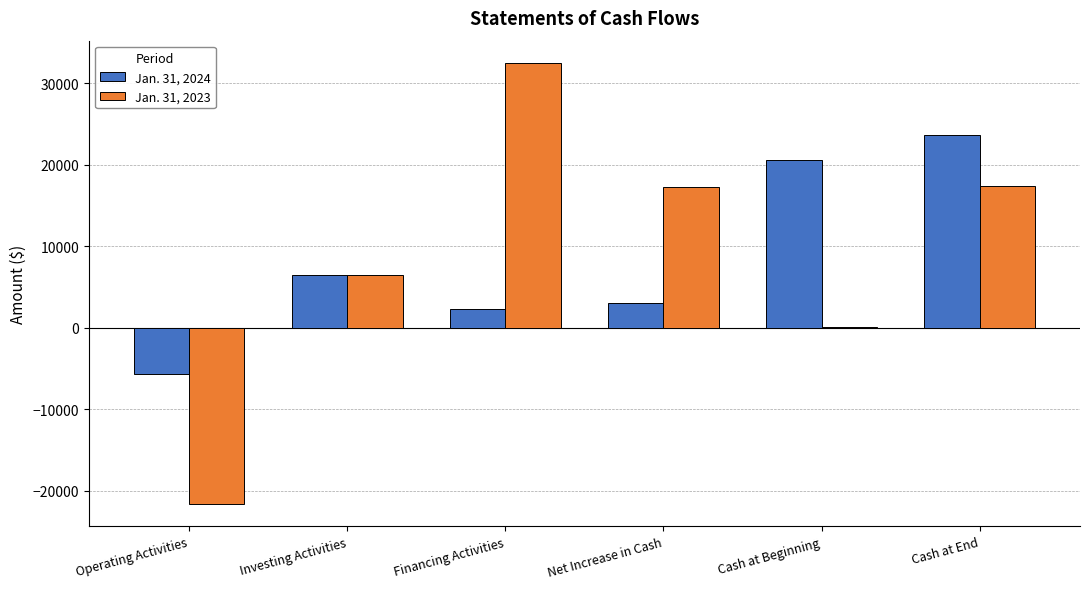

True or false: Jan. 31, 2023 has a value of 6453 at Investing Activities.

True